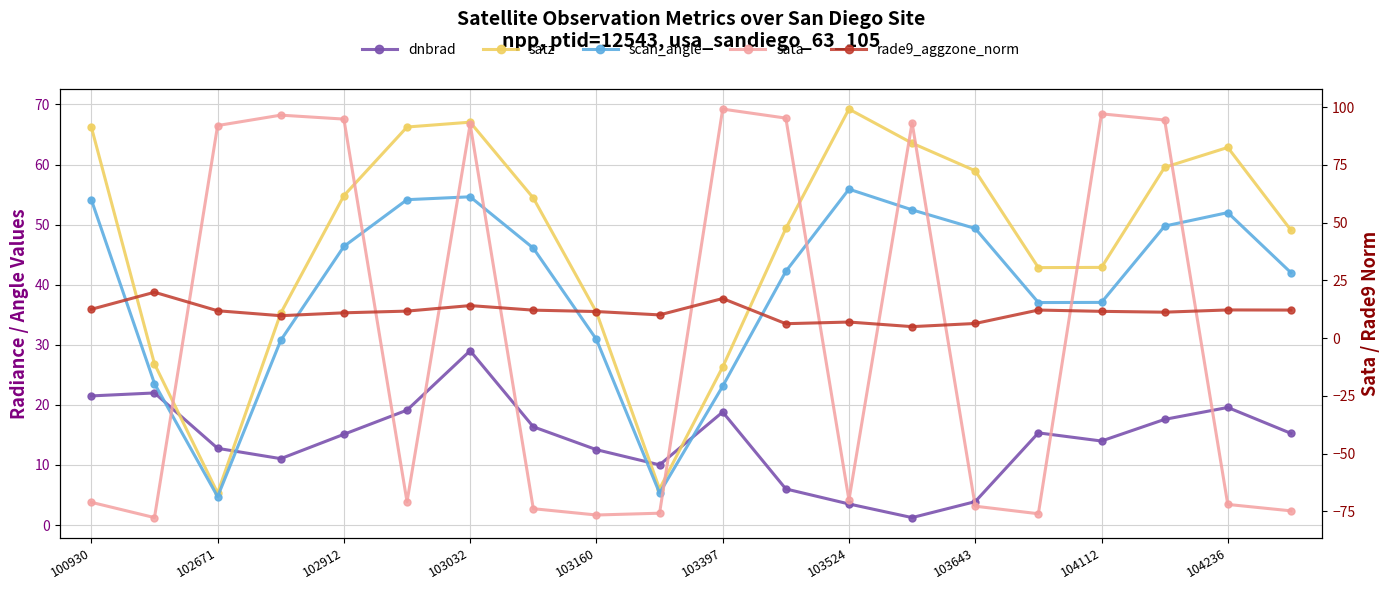

Which category has the lowest value in the dnbrad series?

13